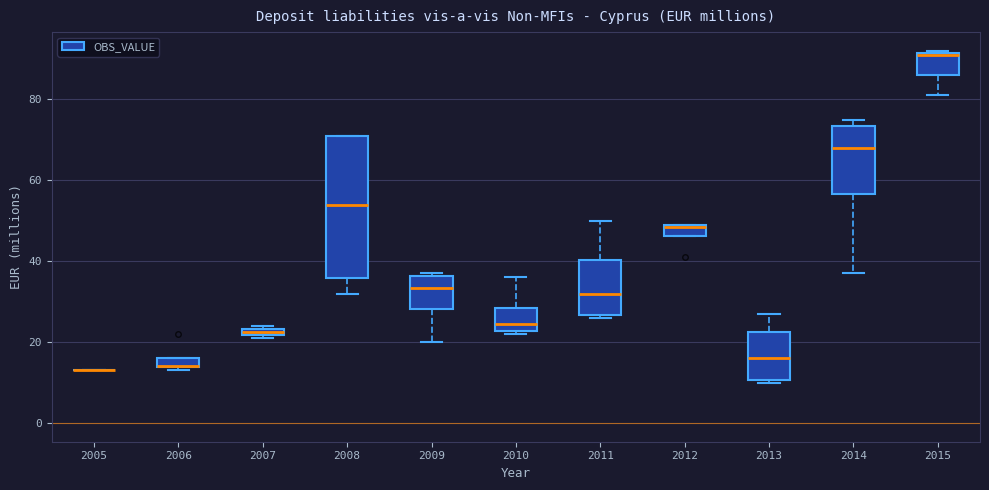

Where is the upper edge of the box at x = 2013 on the y-axis? The values are not printed on the chart, so give them approximately, as read against the axis.

22